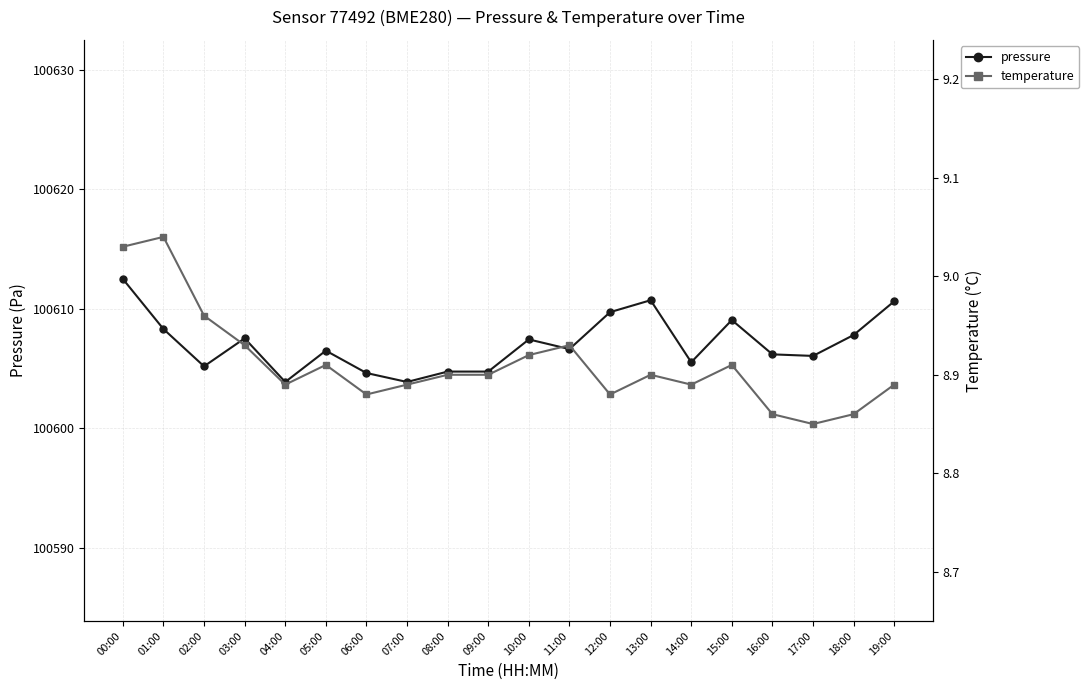

Reading right to left, extract all data points from this chart.

pressure: 100610.6	100607.8	100606.1	100606.2	100609.1	100605.5	100610.7	100609.7	100606.6	100607.4	100604.8	100604.8	100603.9	100604.6	100606.5	100603.9	100607.5	100605.2	100608.3	100612.5
temperature: 8.9	8.9	8.8	8.9	8.9	8.9	8.9	8.9	8.9	8.9	8.9	8.9	8.9	8.9	8.9	8.9	8.9	9.0	9.0	9.0